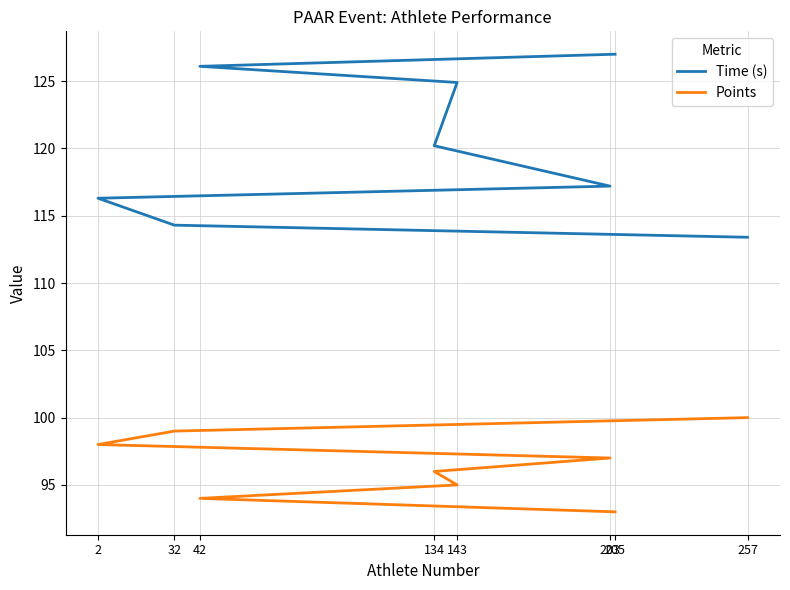

The value of Points at 42 is 94.0. True or false?

True